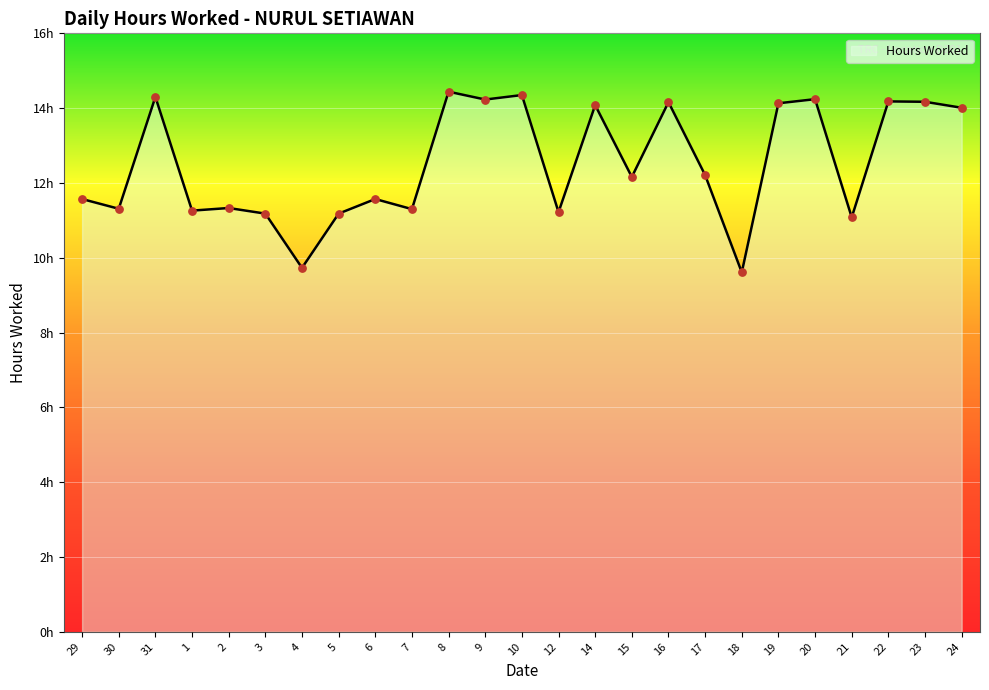

Approximately how many times larger is the value at 8 compared to 18?

1.5